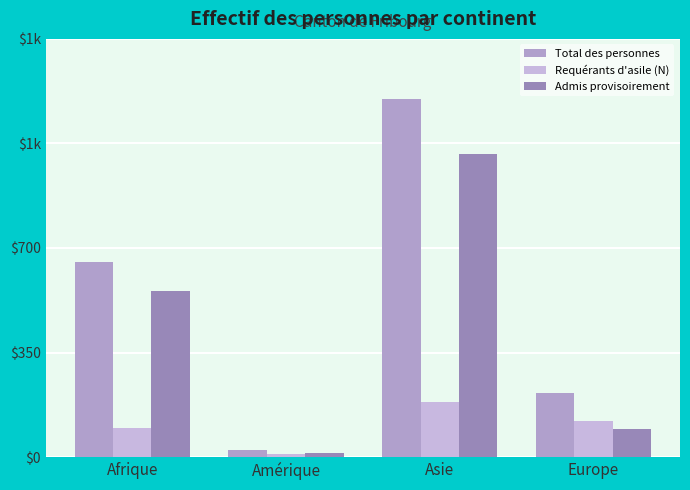

Which series has the widest spread of values?

Total des personnes